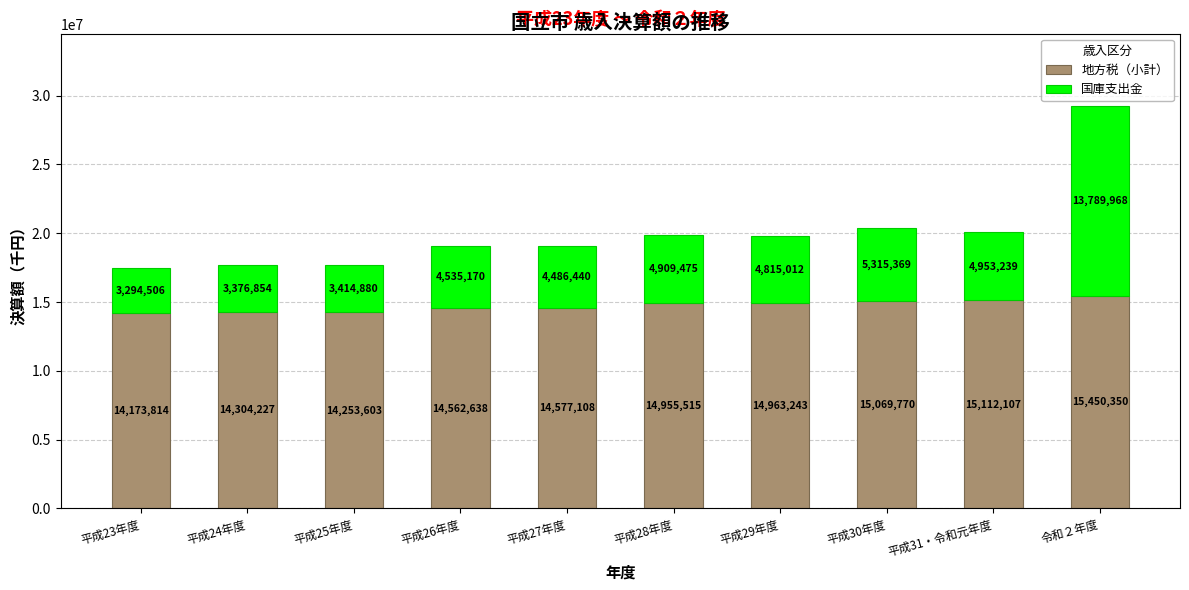

What is the total value across all series at 平成24年度?

17681081